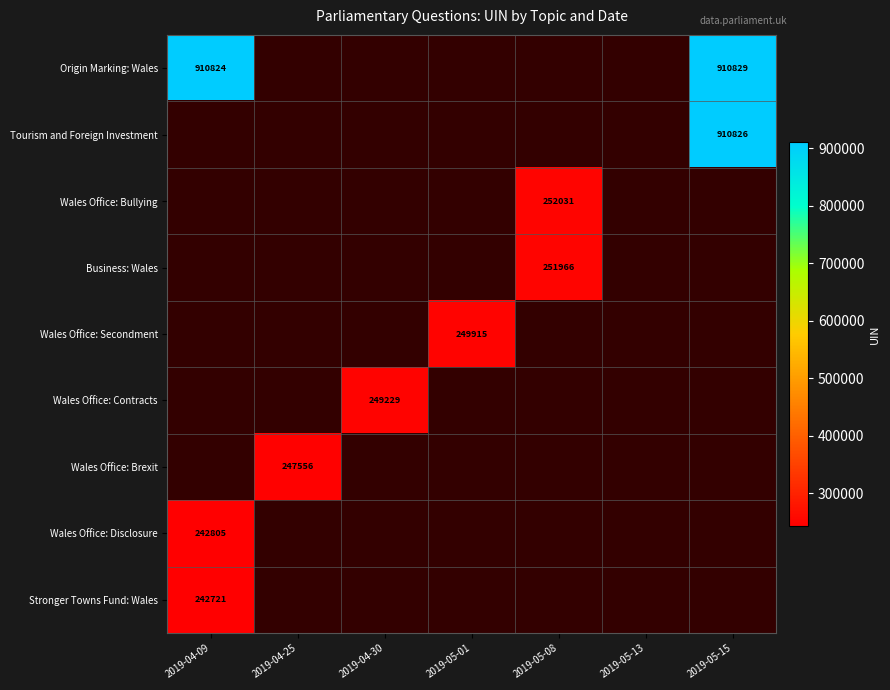

What is the greatest value displayed?

910829.0